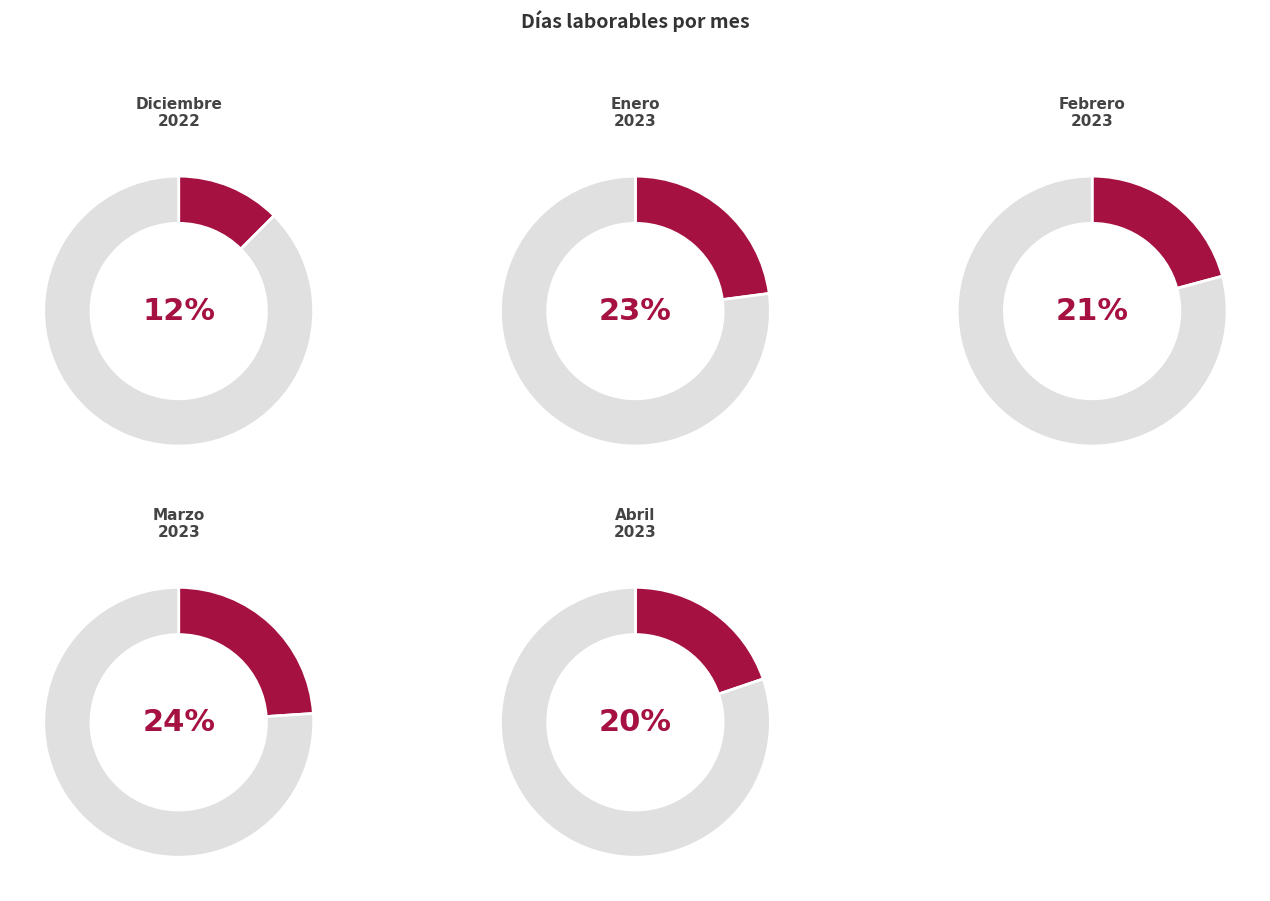

Is the sum of Enero 2023 and Febrero 2023 greater than half?

No